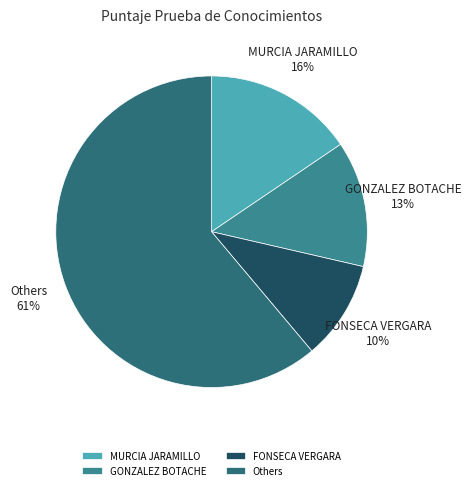

What is the smallest slice in the pie chart?

FONSECA VERGARA